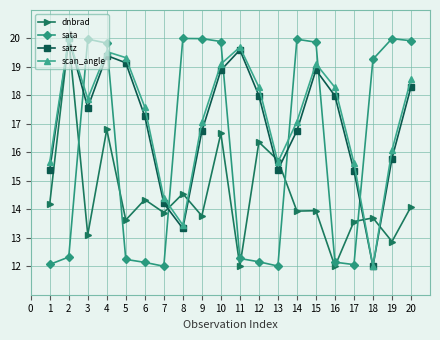

The value of sata at 17 is 12.1. True or false?

True